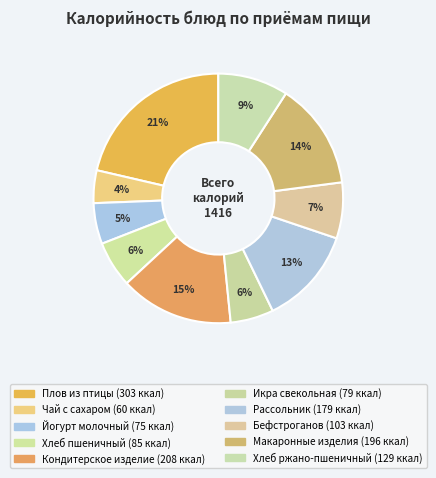

What is the largest slice in the pie chart?

Плов из птицы